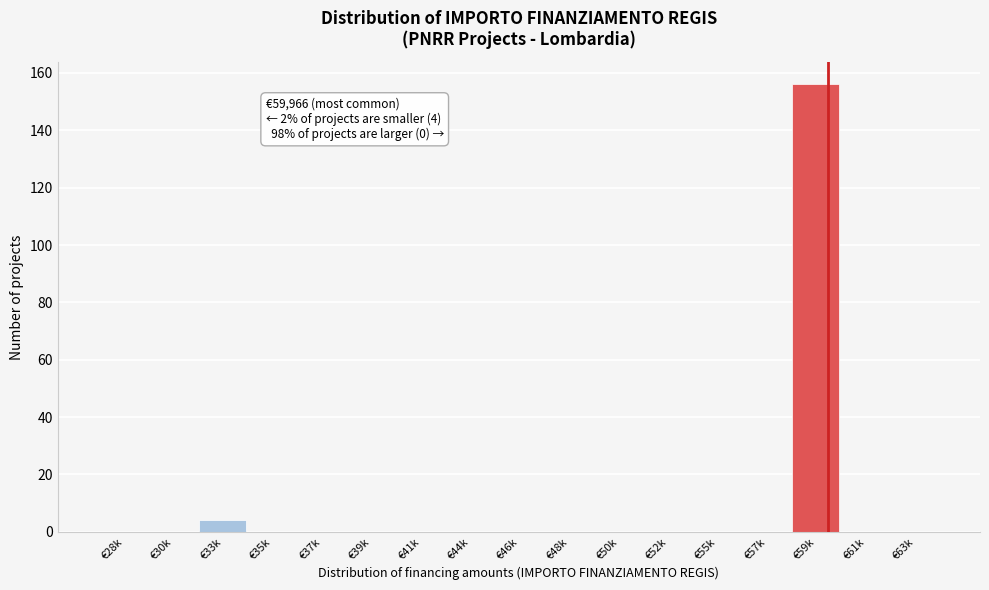

Reading left to right, extract all data points from this chart.

€28k=0	€30k=0	€33k=4	€35k=0	€37k=0	€39k=0	€41k=0	€44k=0	€46k=0	€48k=0	€50k=0	€52k=0	€55k=0	€57k=0	€59k=156	€61k=0	€63k=0